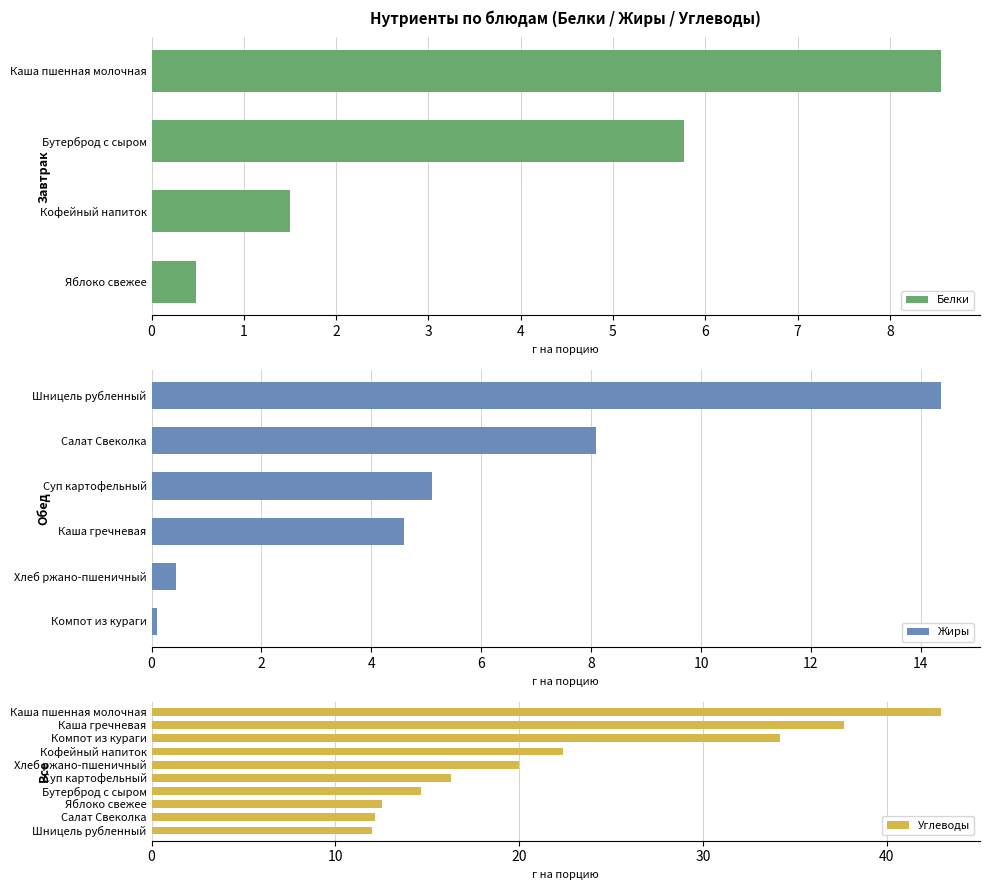

Which series has the largest total across all categories?

Углеводы